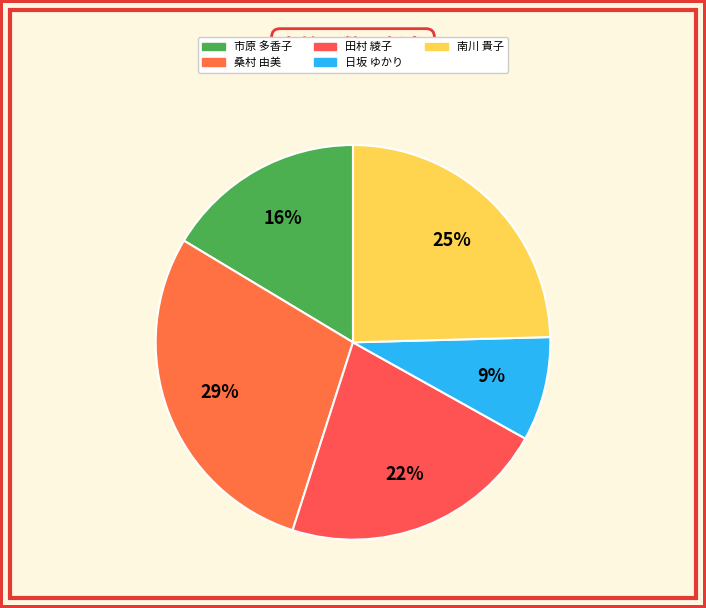

To the nearest percent, what percentage of the pie is 桑村 由美?

29%